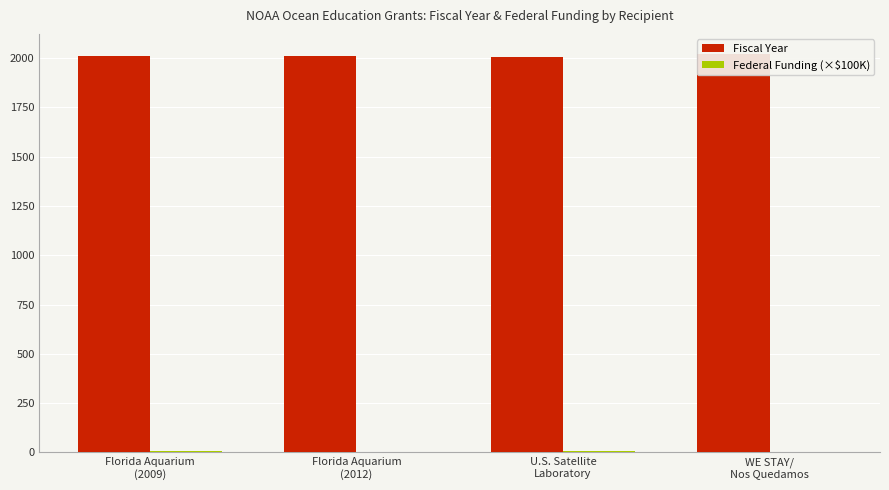

Is it true that Federal Funding (×$100K) equals 6.3 at Florida Aquarium
(2009)?

True